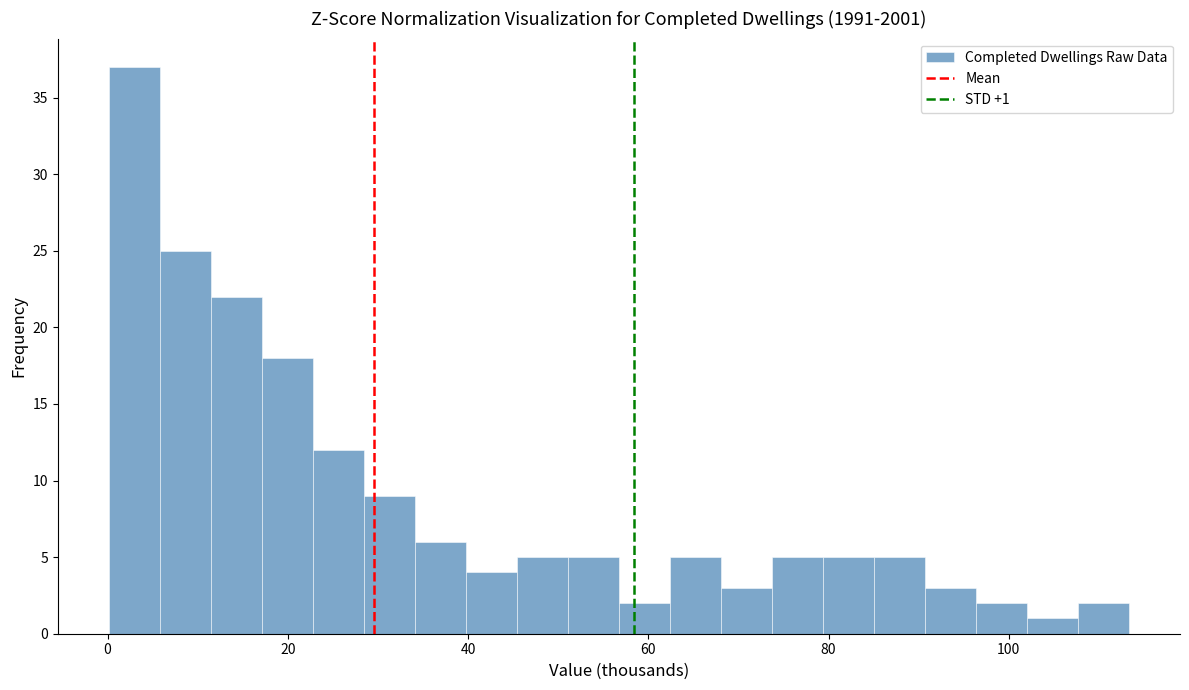

Around what value on the x-axis is the tallest bar? Give the approximate position of its centre, as read against the axis.

2